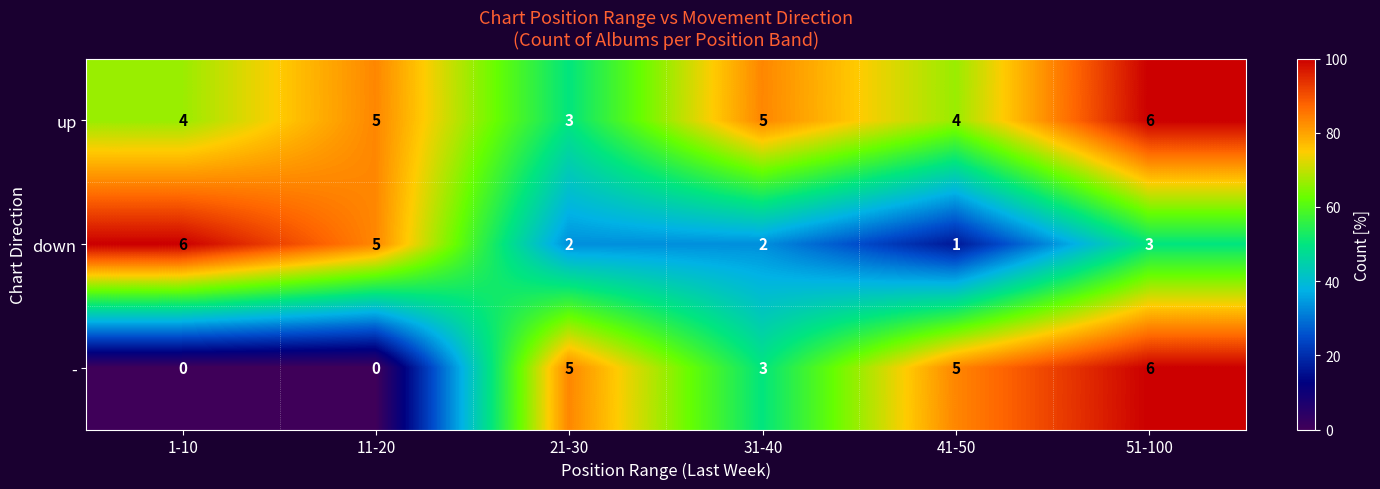

The up series shows 5 at 11-20. True or false?

True